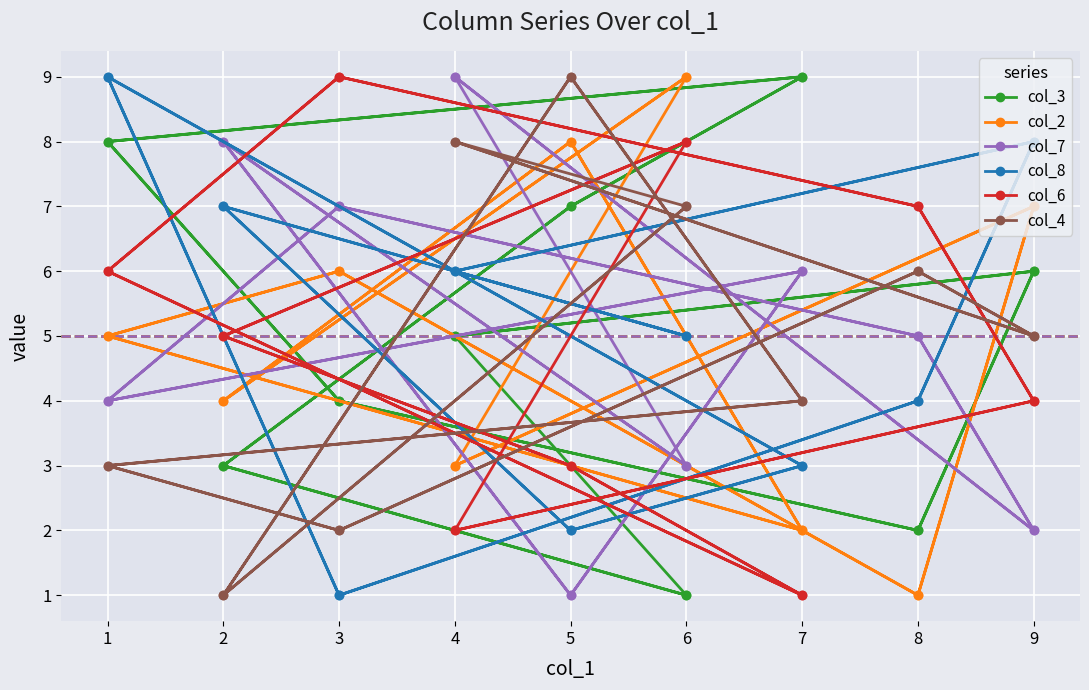

Where is the first local maximum for col_8?

2